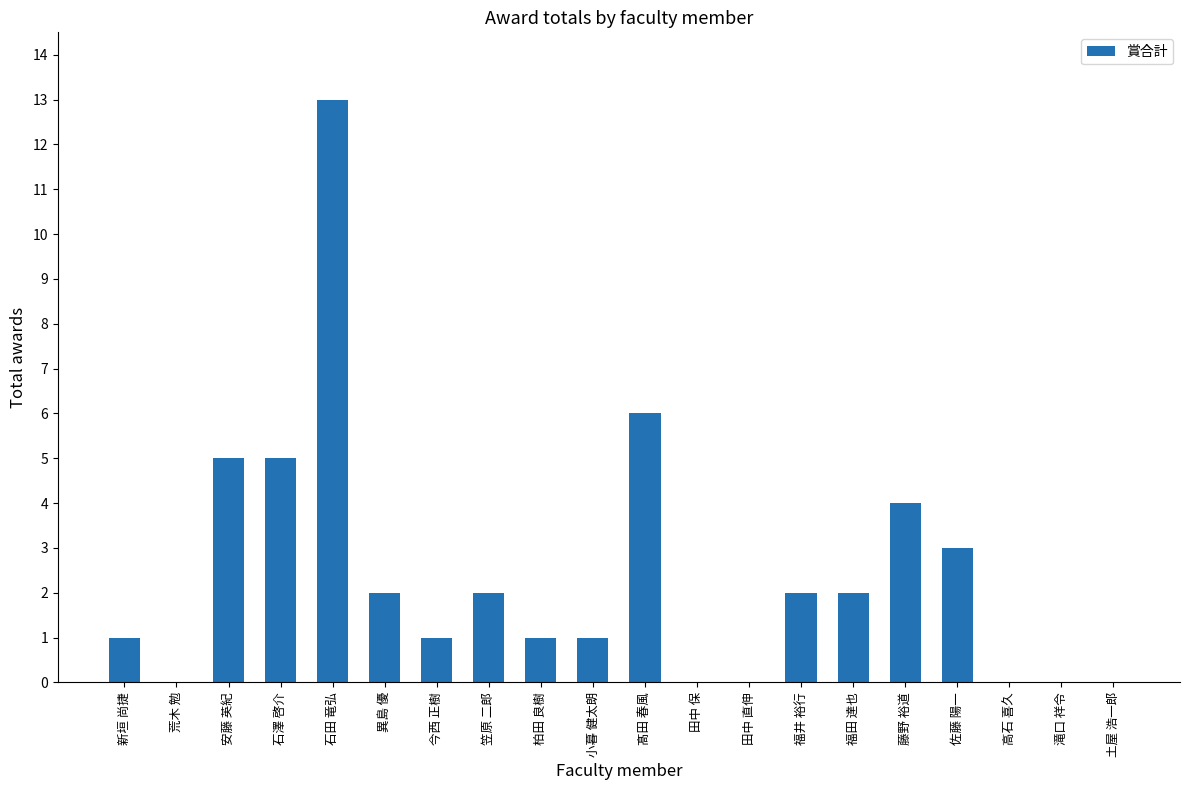

How many series are shown in this chart?

1